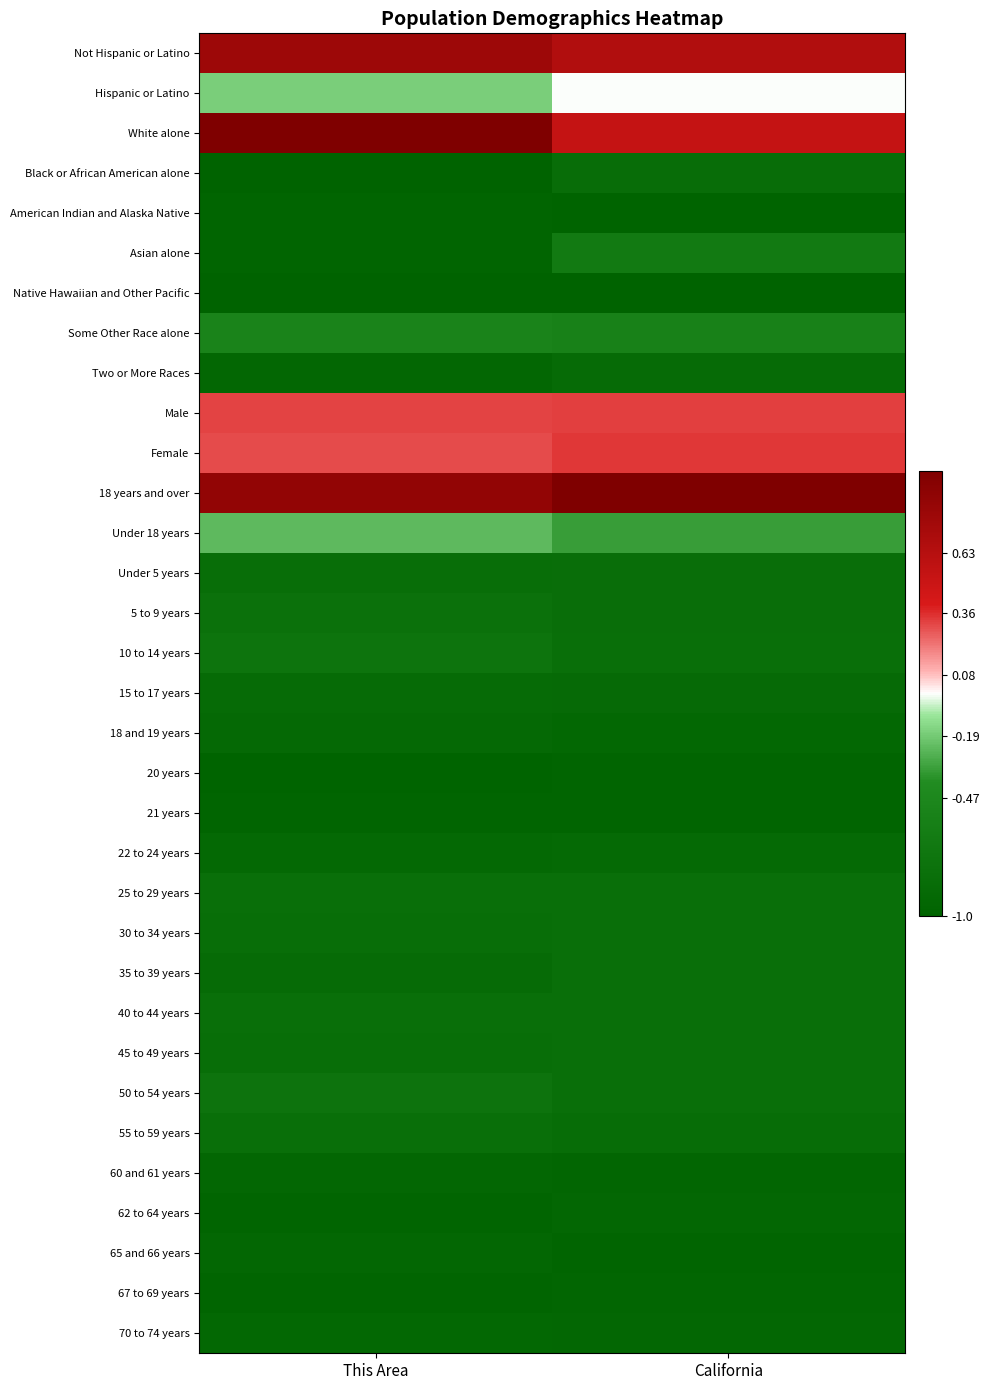

Reading right to left, extract all data points from this chart.

Not Hispanic or Latino: California=0.7	This Area=0.8
Hispanic or Latino: California=-0.0	This Area=-0.2
White alone: California=0.5	This Area=1.0
Black or African American alone: California=-0.8	This Area=-1.0
American Indian and Alaska Native: California=-1.0	This Area=-1.0
Asian alone: California=-0.7	This Area=-1.0
Native Hawaiian and Other Pacific: California=-1.0	This Area=-1.0
Some Other Race alone: California=-0.6	This Area=-0.5
Two or More Races: California=-0.9	This Area=-0.9
Male: California=0.3	This Area=0.3
Female: California=0.3	This Area=0.3
18 years and over: California=1.0	This Area=0.9
Under 18 years: California=-0.3	This Area=-0.2
Under 5 years: California=-0.8	This Area=-0.8
5 to 9 years: California=-0.8	This Area=-0.8
10 to 14 years: California=-0.8	This Area=-0.7
15 to 17 years: California=-0.9	This Area=-0.9
18 and 19 years: California=-0.9	This Area=-0.9
20 years: California=-1.0	This Area=-1.0
21 years: California=-1.0	This Area=-1.0
22 to 24 years: California=-0.9	This Area=-0.9
25 to 29 years: California=-0.8	This Area=-0.8
30 to 34 years: California=-0.8	This Area=-0.8
35 to 39 years: California=-0.8	This Area=-0.9
40 to 44 years: California=-0.8	This Area=-0.8
45 to 49 years: California=-0.8	This Area=-0.8
50 to 54 years: California=-0.8	This Area=-0.8
55 to 59 years: California=-0.9	This Area=-0.8
60 and 61 years: California=-1.0	This Area=-0.9
62 to 64 years: California=-0.9	This Area=-1.0
65 and 66 years: California=-1.0	This Area=-0.9
67 to 69 years: California=-1.0	This Area=-1.0
70 to 74 years: California=-0.9	This Area=-0.9